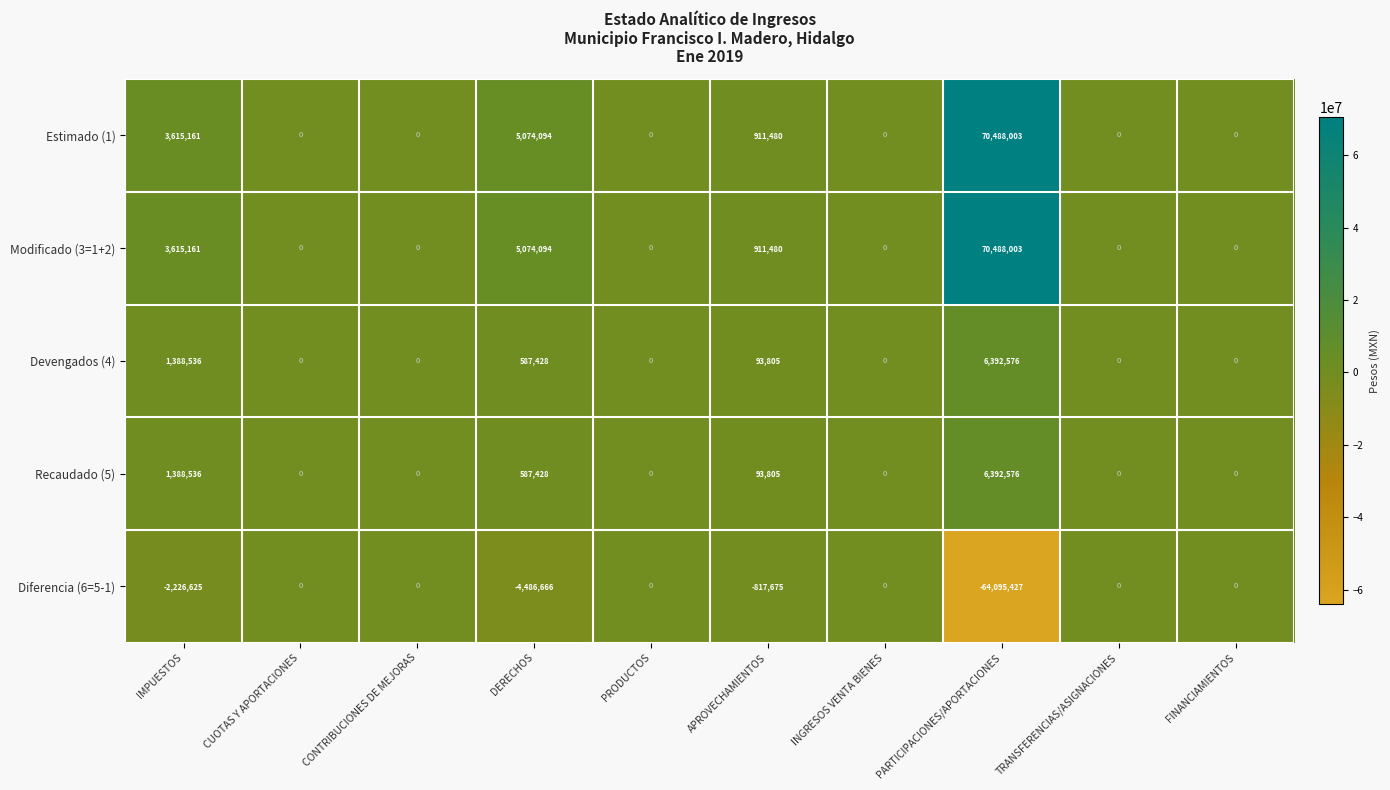

What is the highest value of the Modificado (3=1+2) series?

70488003